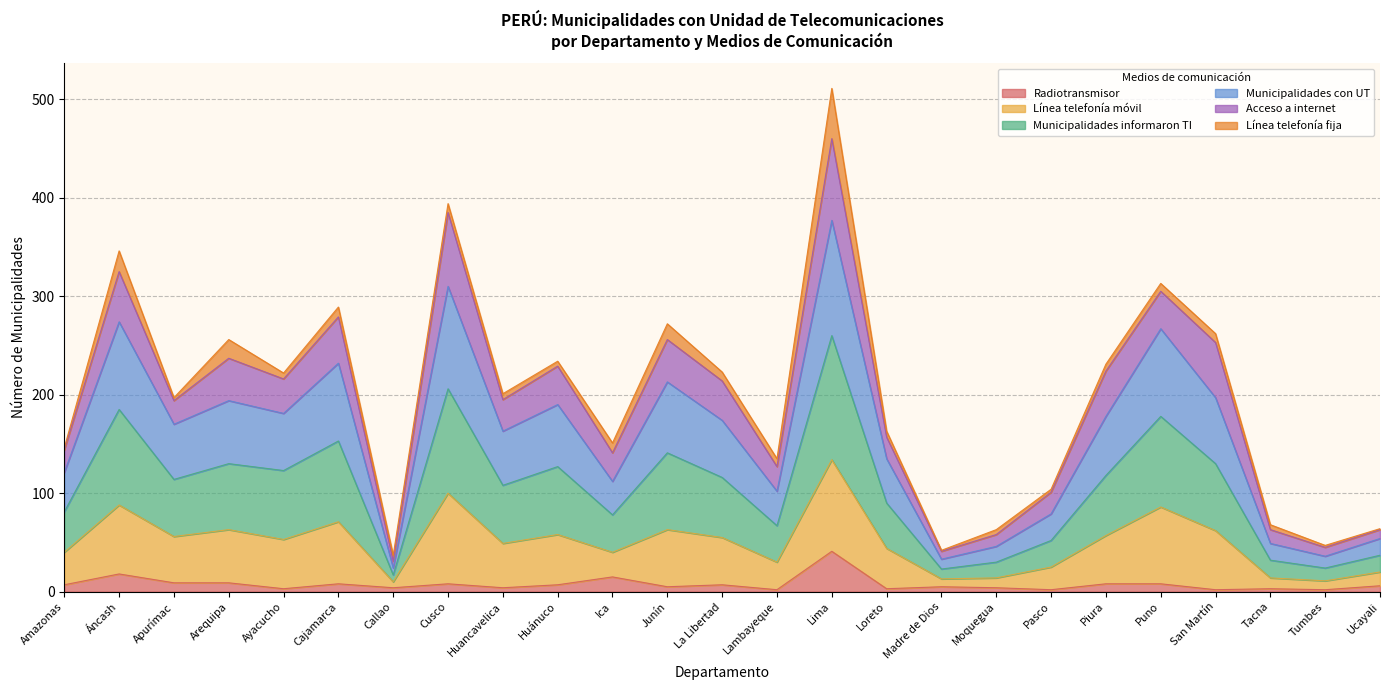

True or false: Municipalidades informaron TI and Radiotransmisor cross at least once.

False